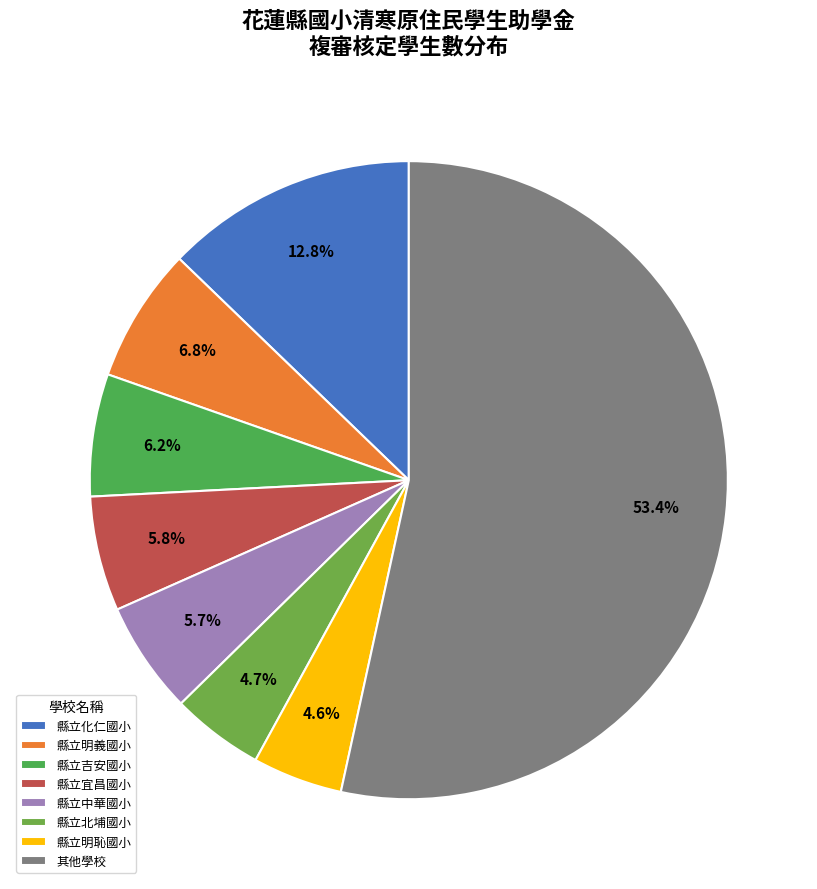

Which category has the biggest portion of the pie?

其他學校